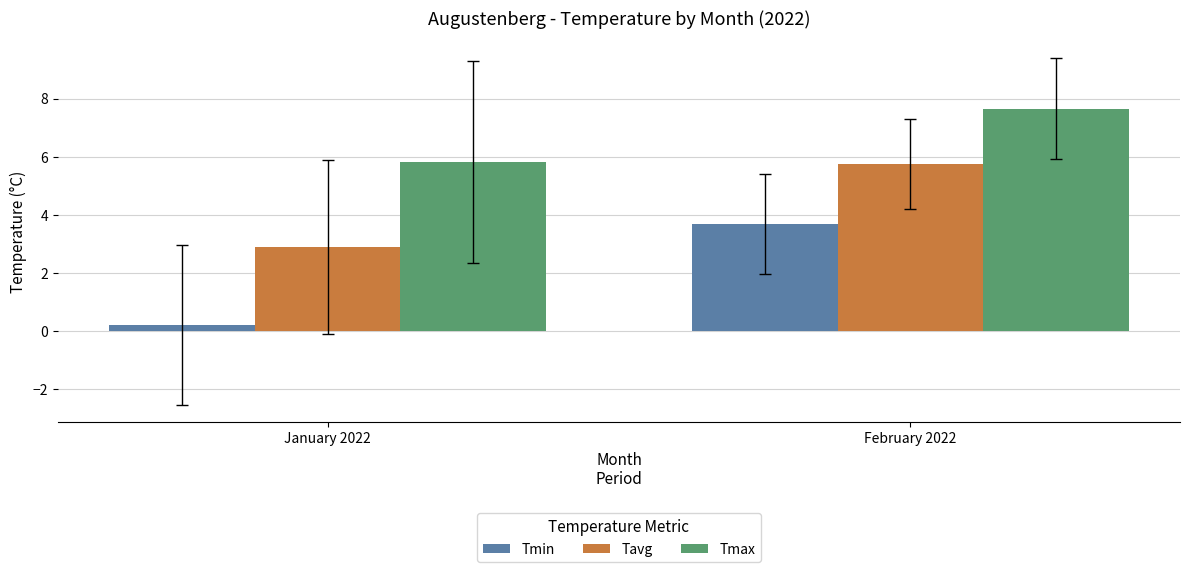

Where is Tmax nearest to the value 6?

January 2022